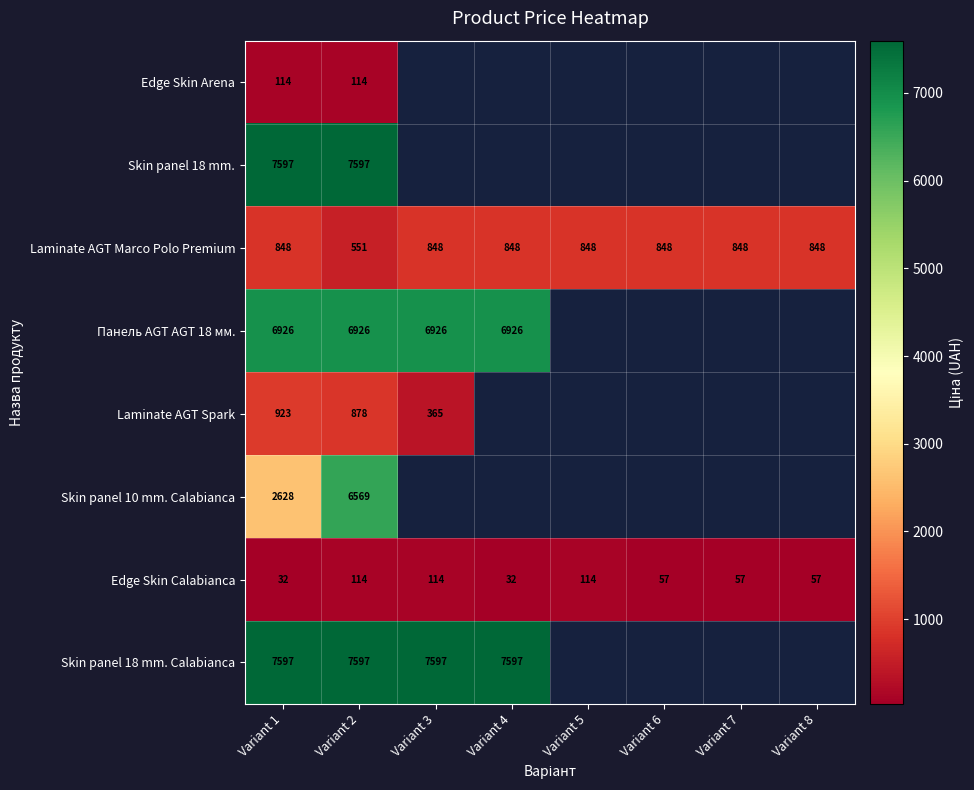

At which category is the sum across all series the highest?

Variant 2